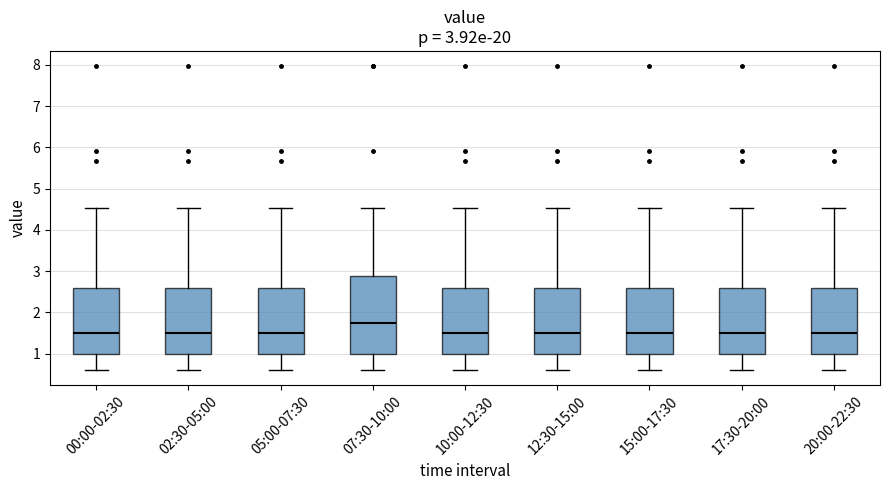

Which box has the highest median line?

07:30-10:00